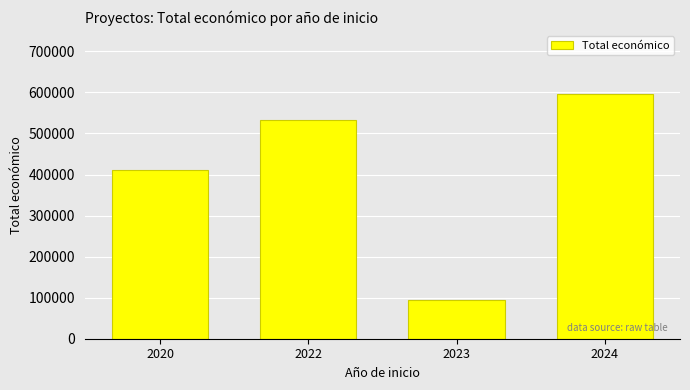

List the labels in order of value, smallest first.

2023, 2020, 2022, 2024